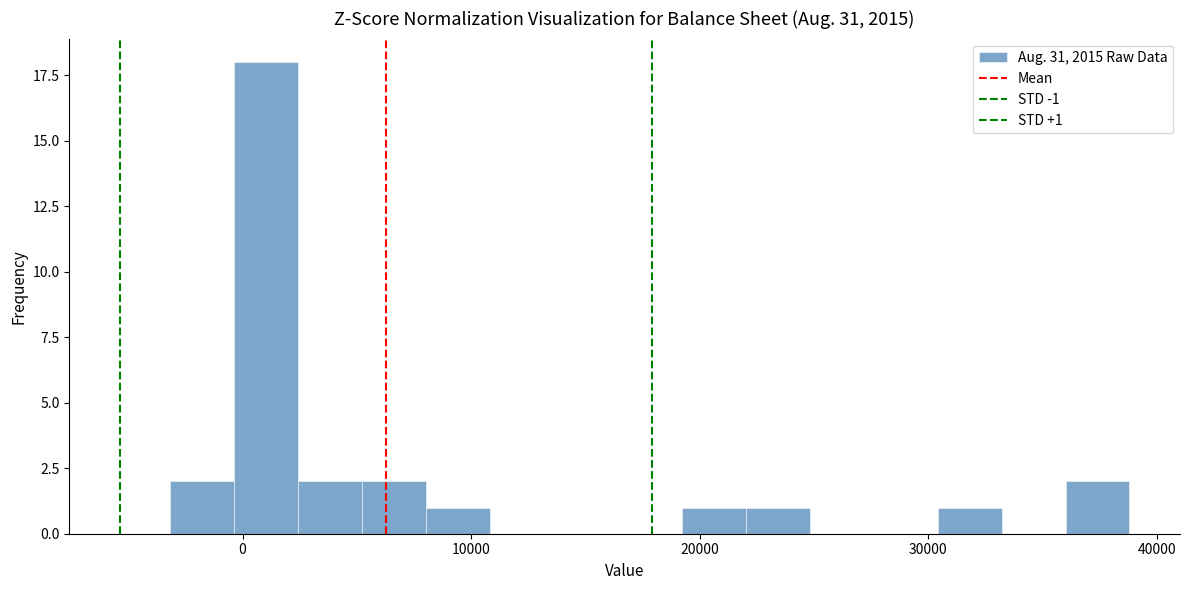

Read against the x-axis, roughly where is the centre of the tallest bar?

1000